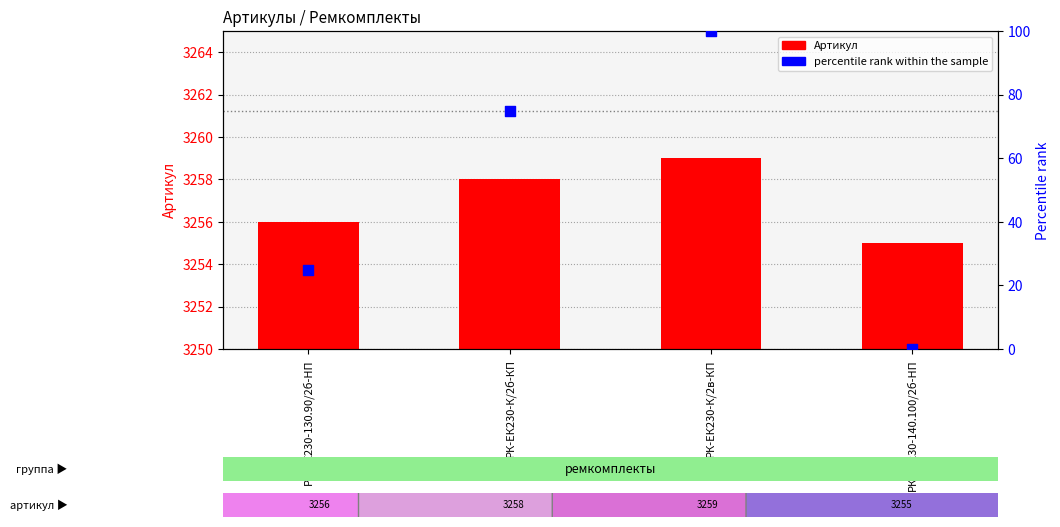

Which series contains the highest Y value?

Артикул